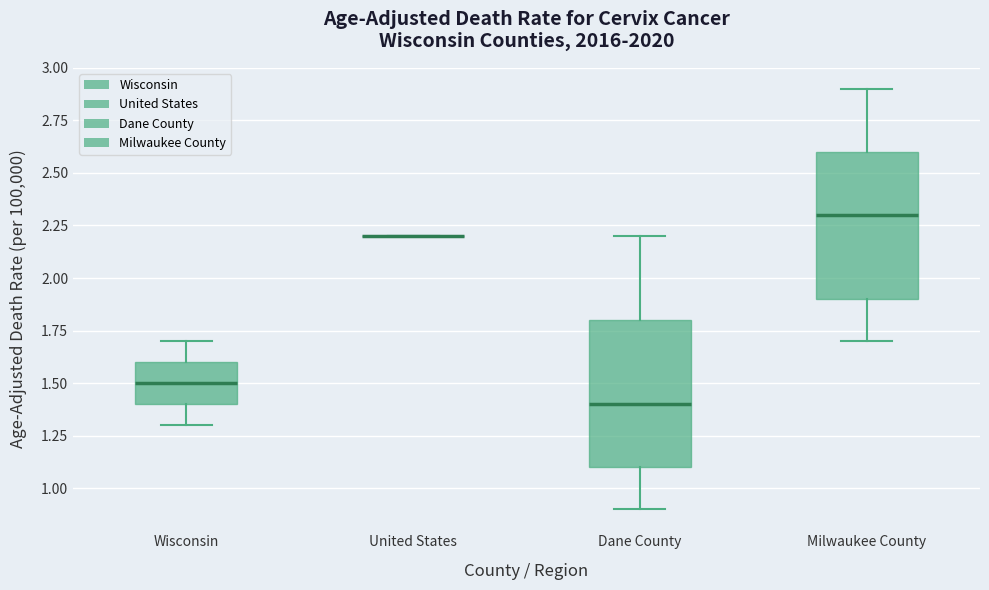

Reading left to right, read every box against the y-axis: the position of its median line, the range the box covers, and the ends of its whiskers. The values are not printed on the chart, so give them approximately, as read against the axis.

Wisconsin: median 1.5, box 1.4 to 1.6, whiskers 1.3 to 1.7
United States: box collapsed to a line at 2.2, whiskers 2.2 to 2.2
Dane County: median 1.4, box 1.1 to 1.8, whiskers 0.9 to 2.2
Milwaukee County: median 2.3, box 1.9 to 2.6, whiskers 1.7 to 2.9